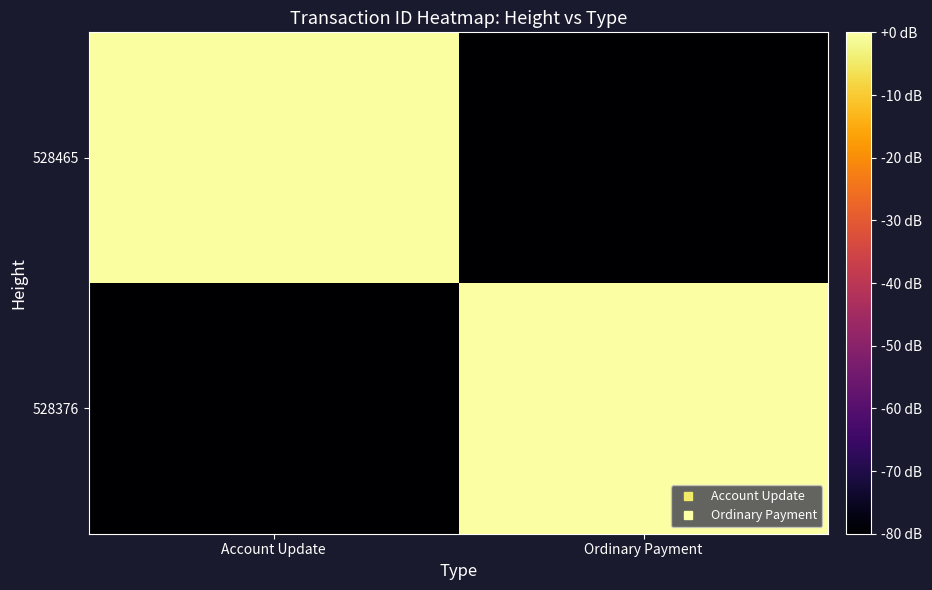

How many series are shown in this chart?

2